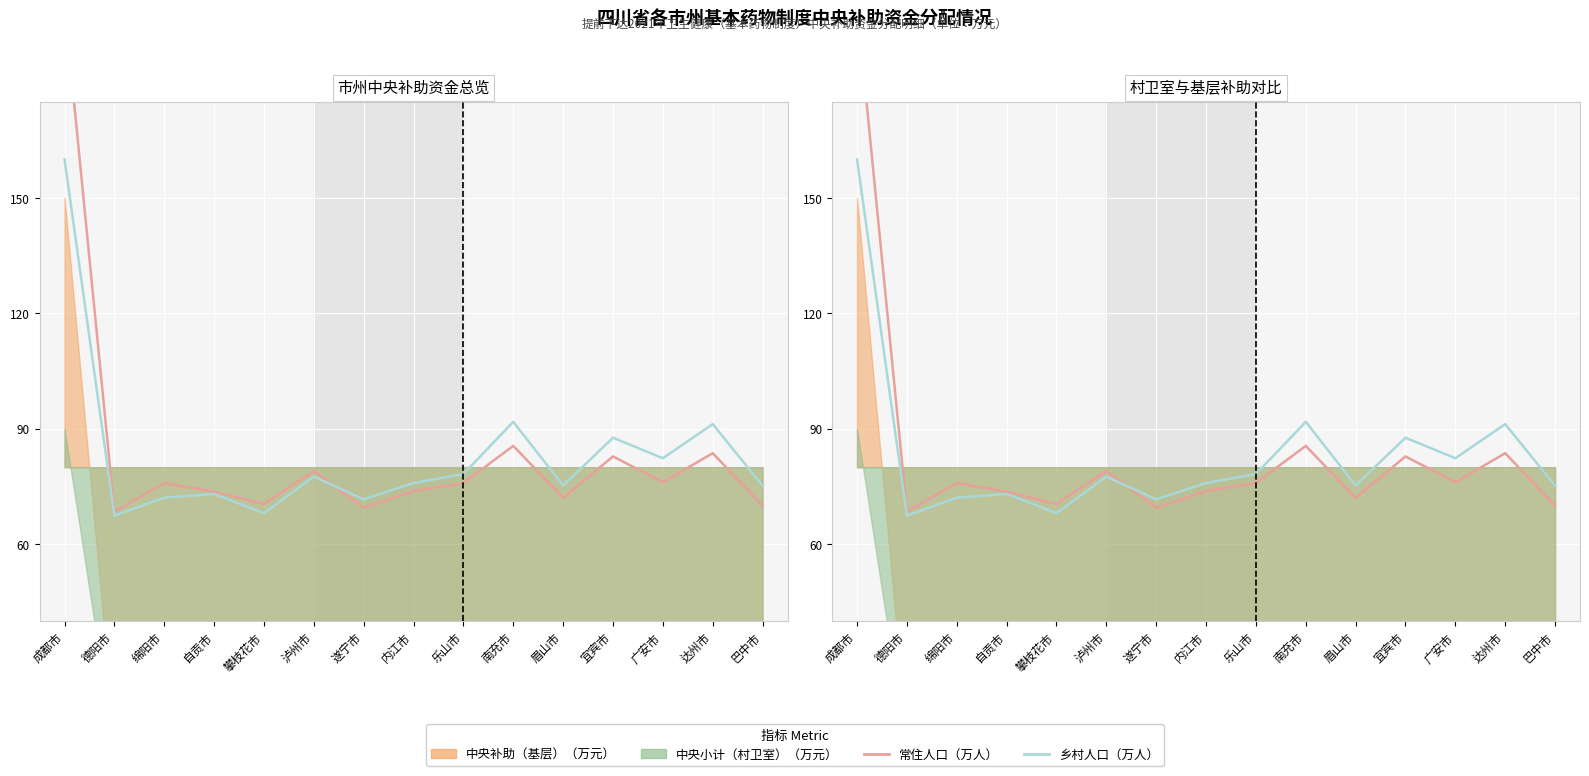

Reading right to left, transcribe all the data shown in this chart.

常住人口（万人）: 巴中市=70.0	达州市=83.6	广安市=76.1	宜宾市=82.8	眉山市=72.0	南充市=85.5	乐山市=75.9	内江市=73.8	遂宁市=69.4	泸州市=79.0	攀枝花市=70.5	自贡市=73.6	绵阳市=75.9	德阳市=68.4	成都市=200.0
乡村人口（万人）: 巴中市=75.2	达州市=91.2	广安市=82.3	宜宾市=87.7	眉山市=75.2	南充市=91.8	乐山市=78.2	内江市=75.9	遂宁市=71.6	泸州市=77.5	攀枝花市=68.0	自贡市=73.0	绵阳市=72.1	德阳市=67.4	成都市=160.0